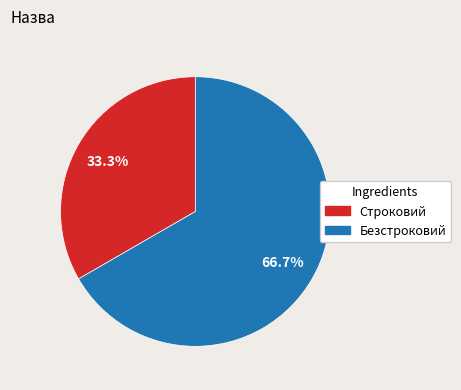

Does Строковий account for over 50% of the chart?

No